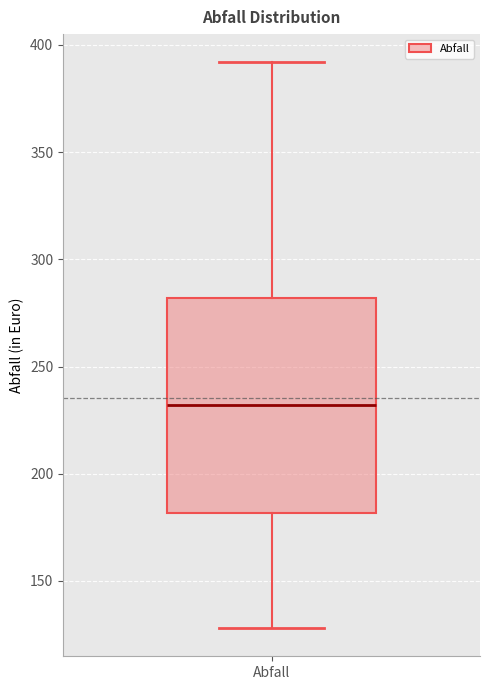

Transcribe this box plot: give where the median line is, the range the box spans, and where the two whiskers end, as read against the y-axis. The values are not printed on the chart, so give them approximately, as read against the axis.

median 230, box 180 to 280, whiskers 130 to 390